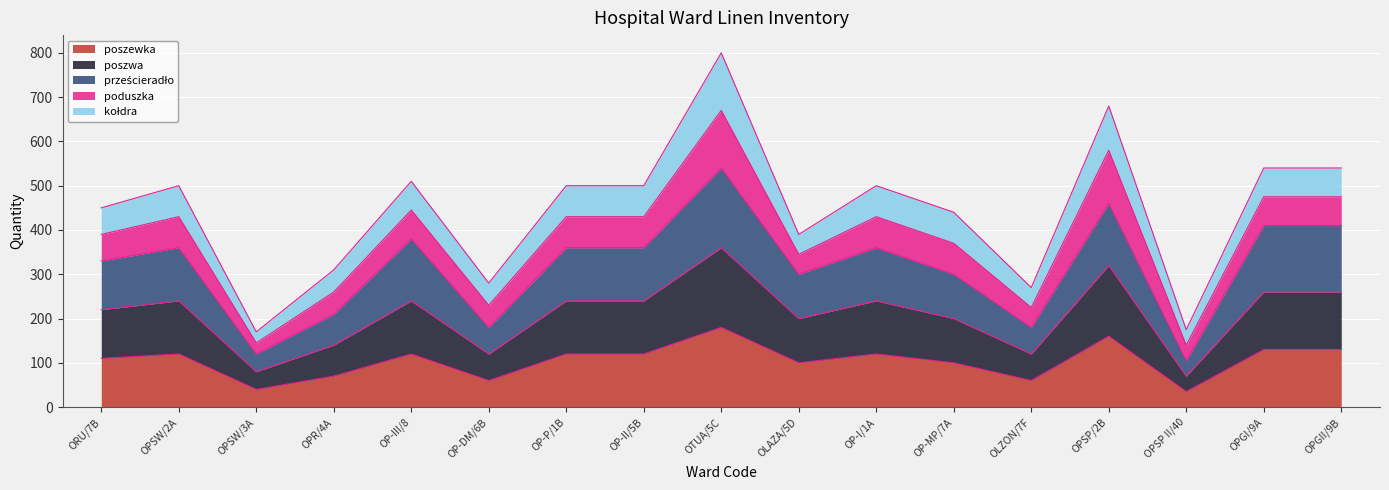

Does the chart display data point markers on the line(s)?

No